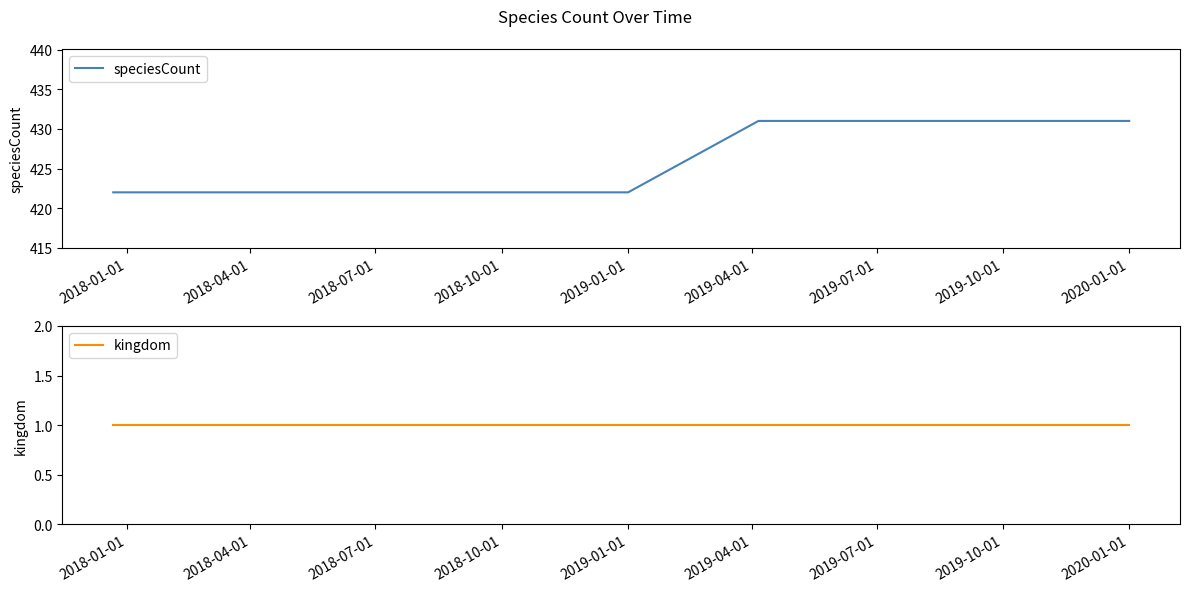

Which series changed the most between 2019-01-01 and 2020-01-01?

speciesCount